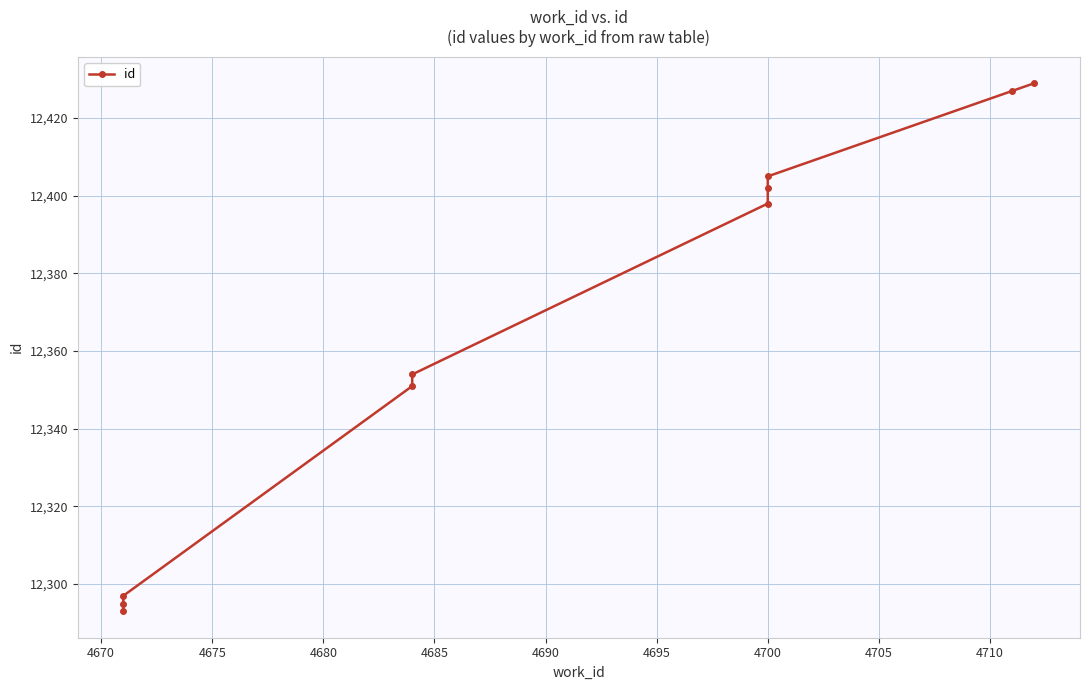

True or false: the data has more than 2 interior local peaks.

False